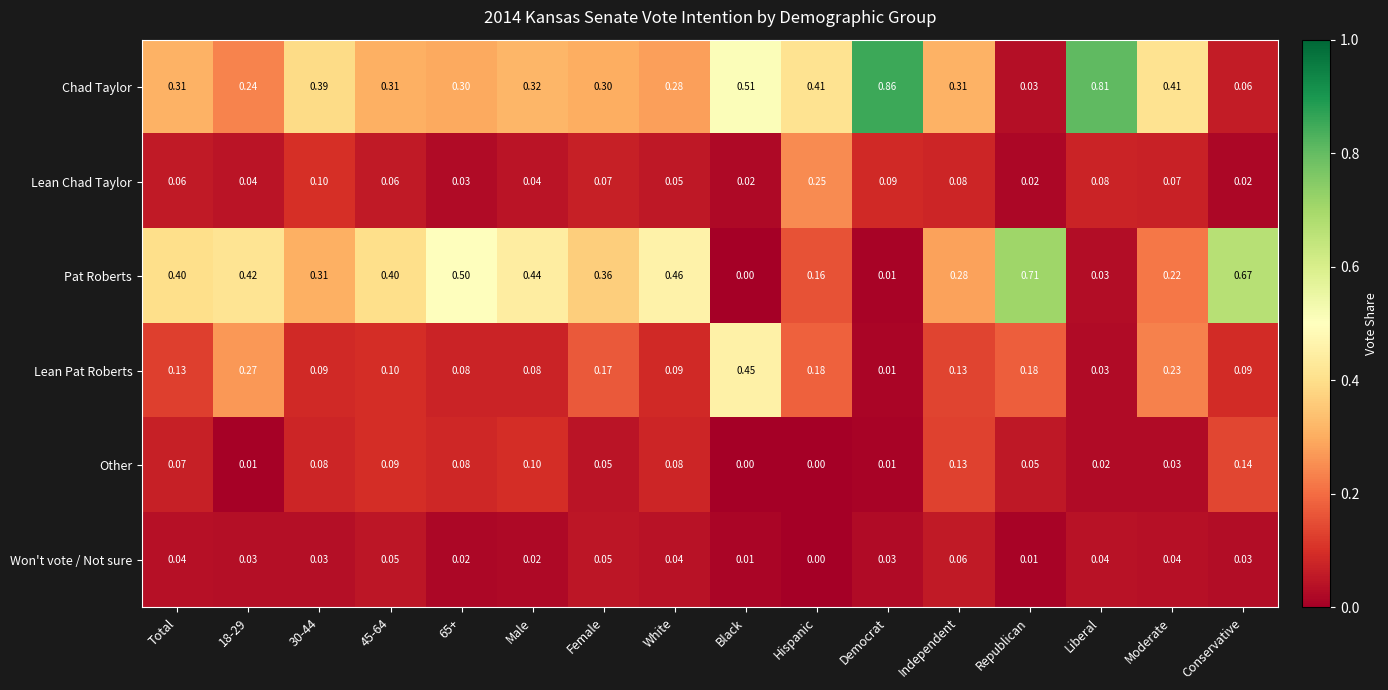

Which series has the largest range (max minus min)?

Chad Taylor